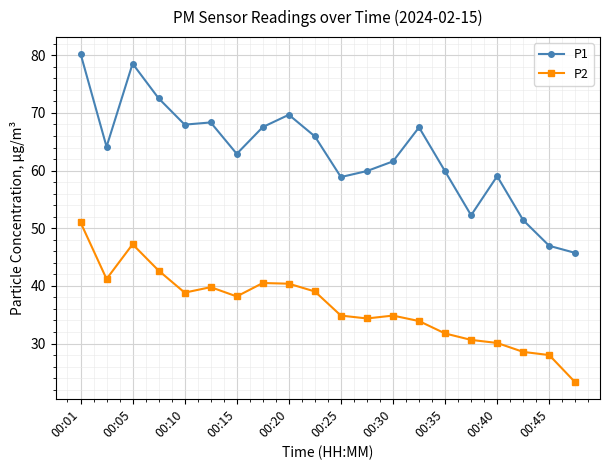

Count the number of data series in this chart.

2